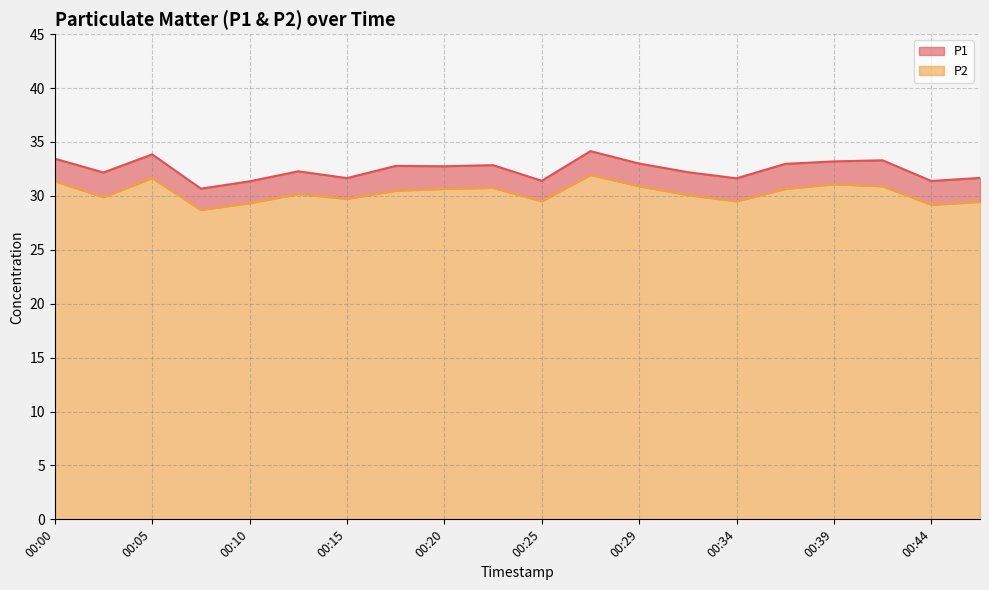

Between 00:17 and 00:03, which is larger?

00:17